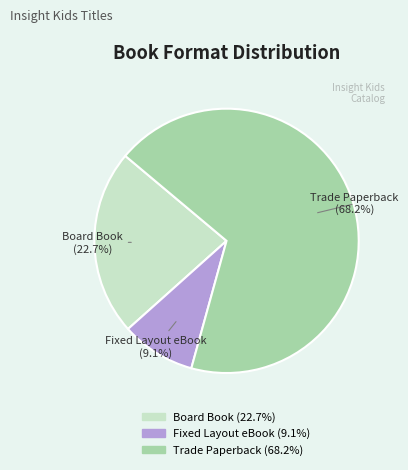

What percentage is NOT represented by Board Book?

77.3%